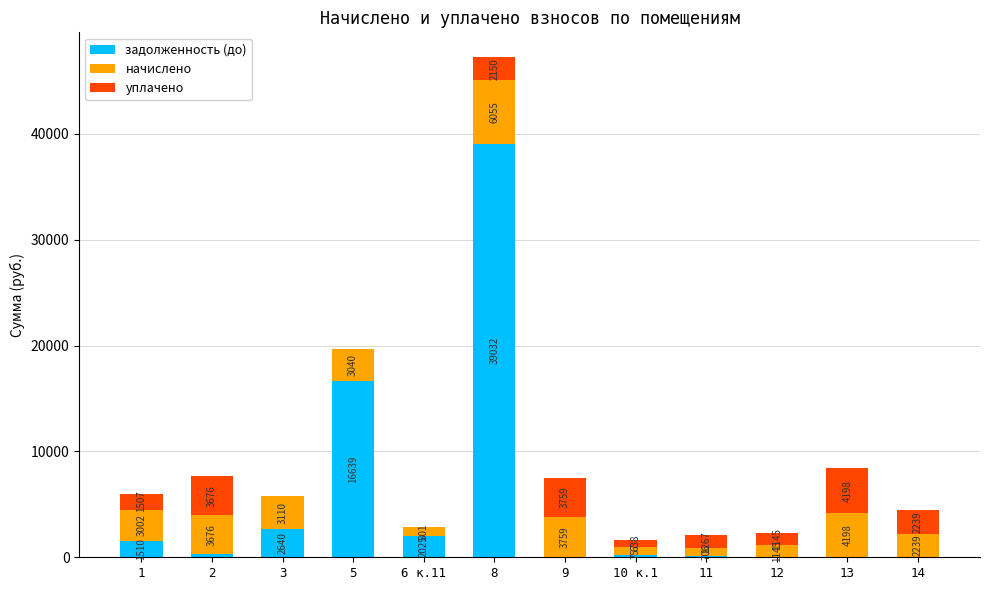

What is the total value across all series at 1?

6019.7